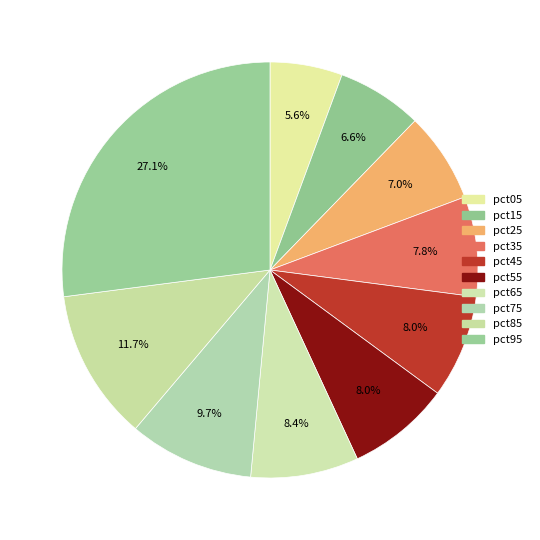

Is pct85 the majority of the pie?

No